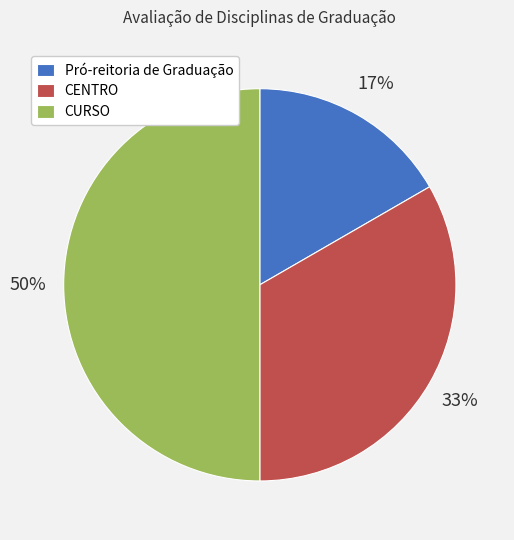

To the nearest percent, what is the difference between the Pró-reitoria de Graduação and CURSO slice percentages?

33%